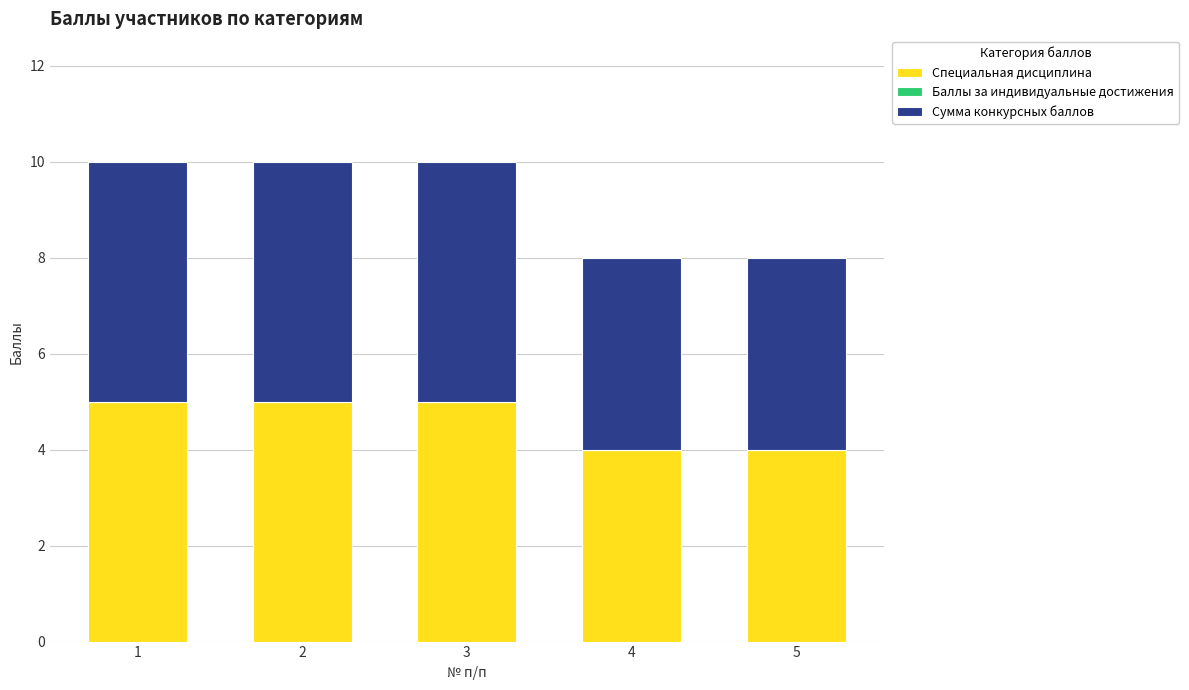

What is the sum of all Специальная дисциплина values?

23